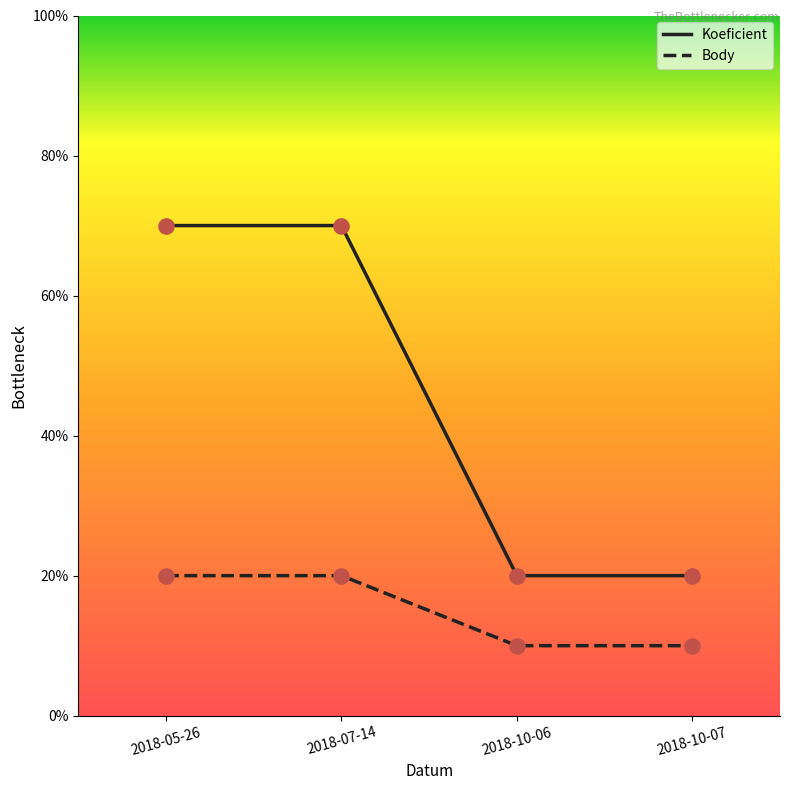

Is the value of Koeficient at 2018-10-06 greater than the value of Body at 2018-10-07?

Yes